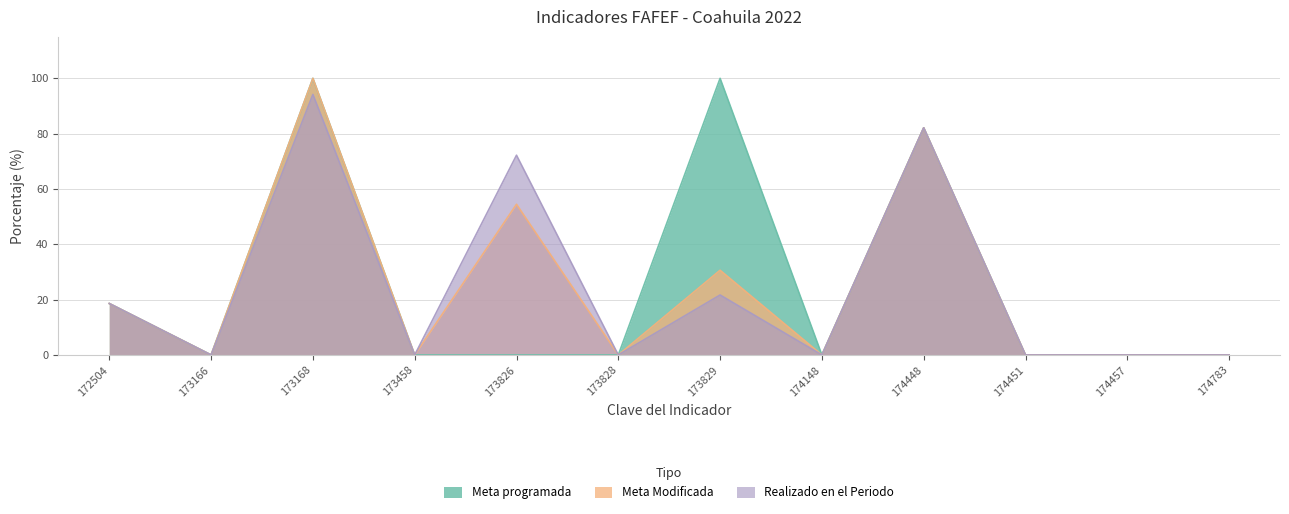

Does the chart have visible grid lines?

Yes